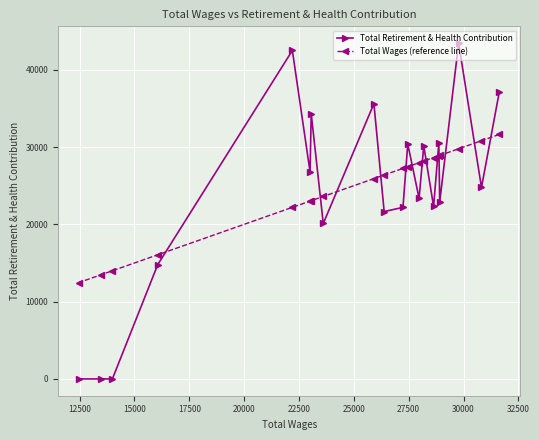

Rank the series by their maximum value, from highest to lowest.

Total Retirement & Health Contribution, Total Wages (reference line)